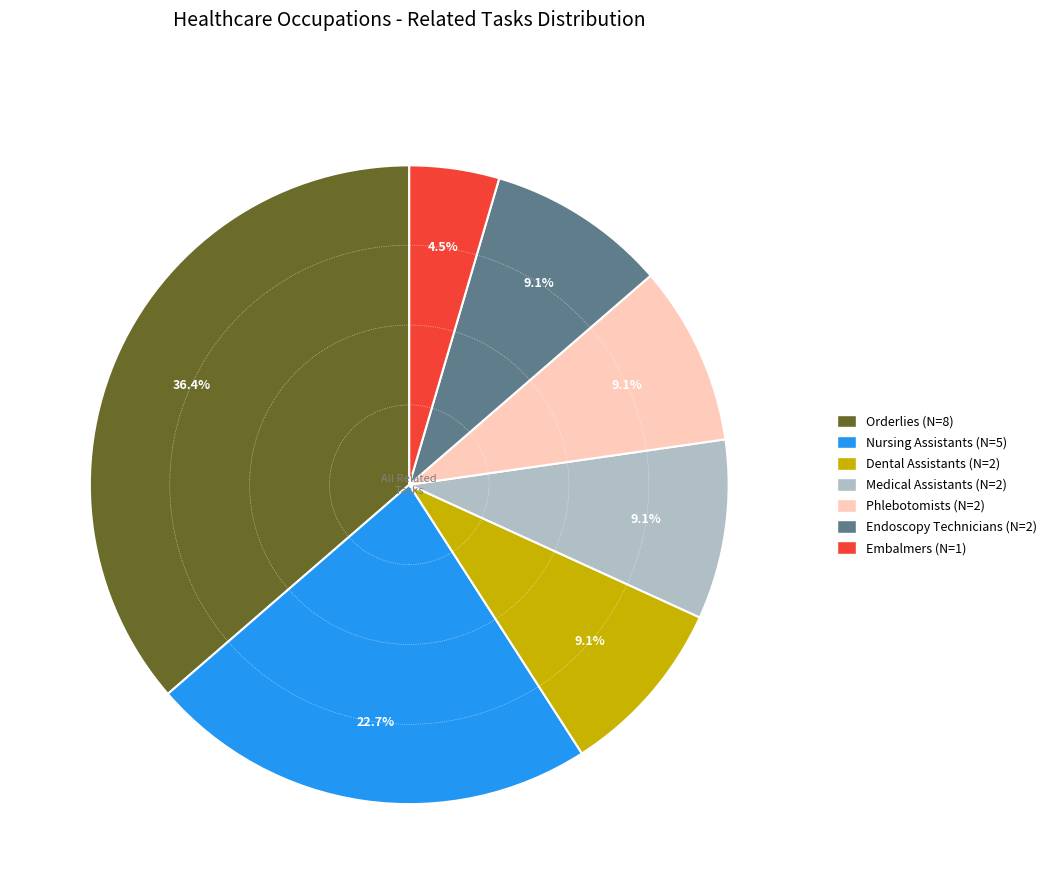

How many segments does this pie chart have?

7